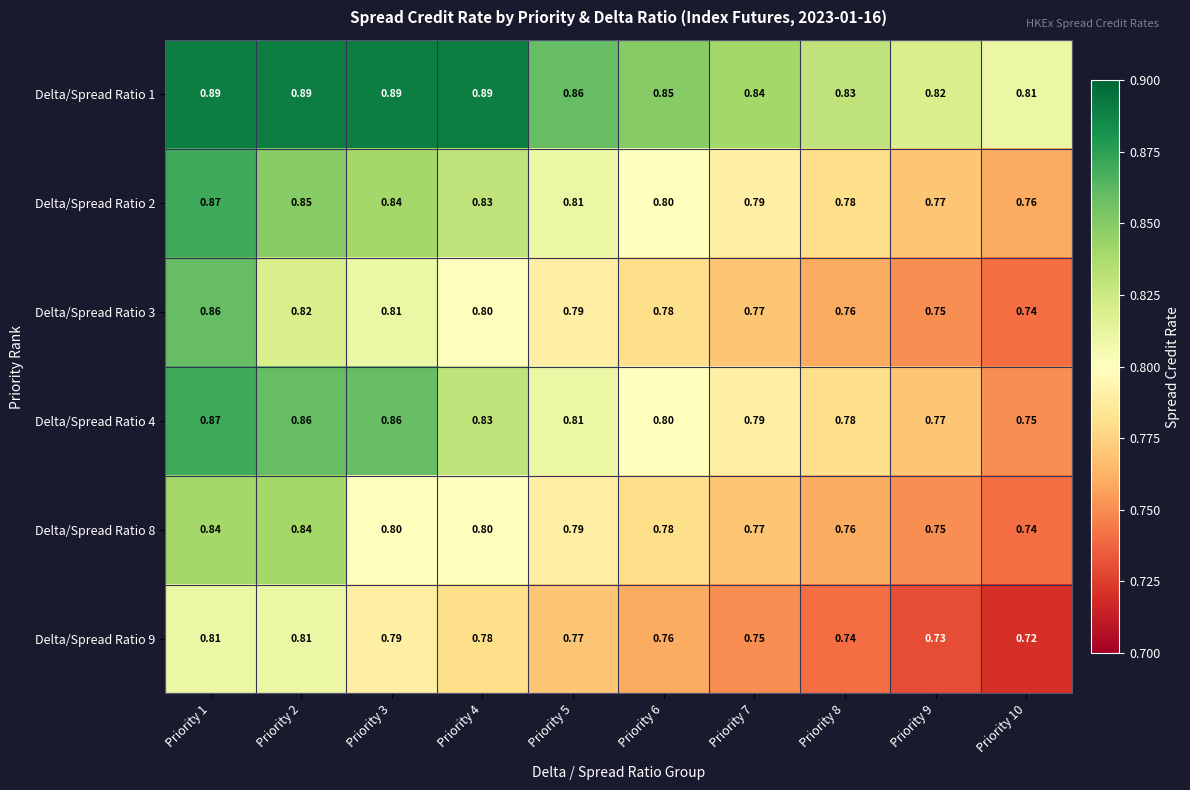

Reading left to right, what are all the values shown in this chart?

Delta/Spread Ratio 1: Priority 1=0.9	Priority 2=0.9	Priority 3=0.9	Priority 4=0.9	Priority 5=0.9	Priority 6=0.8	Priority 7=0.8	Priority 8=0.8	Priority 9=0.8	Priority 10=0.8
Delta/Spread Ratio 2: Priority 1=0.9	Priority 2=0.8	Priority 3=0.8	Priority 4=0.8	Priority 5=0.8	Priority 6=0.8	Priority 7=0.8	Priority 8=0.8	Priority 9=0.8	Priority 10=0.8
Delta/Spread Ratio 3: Priority 1=0.9	Priority 2=0.8	Priority 3=0.8	Priority 4=0.8	Priority 5=0.8	Priority 6=0.8	Priority 7=0.8	Priority 8=0.8	Priority 9=0.8	Priority 10=0.7
Delta/Spread Ratio 4: Priority 1=0.9	Priority 2=0.9	Priority 3=0.9	Priority 4=0.8	Priority 5=0.8	Priority 6=0.8	Priority 7=0.8	Priority 8=0.8	Priority 9=0.8	Priority 10=0.8
Delta/Spread Ratio 8: Priority 1=0.8	Priority 2=0.8	Priority 3=0.8	Priority 4=0.8	Priority 5=0.8	Priority 6=0.8	Priority 7=0.8	Priority 8=0.8	Priority 9=0.8	Priority 10=0.7
Delta/Spread Ratio 9: Priority 1=0.8	Priority 2=0.8	Priority 3=0.8	Priority 4=0.8	Priority 5=0.8	Priority 6=0.8	Priority 7=0.8	Priority 8=0.7	Priority 9=0.7	Priority 10=0.7